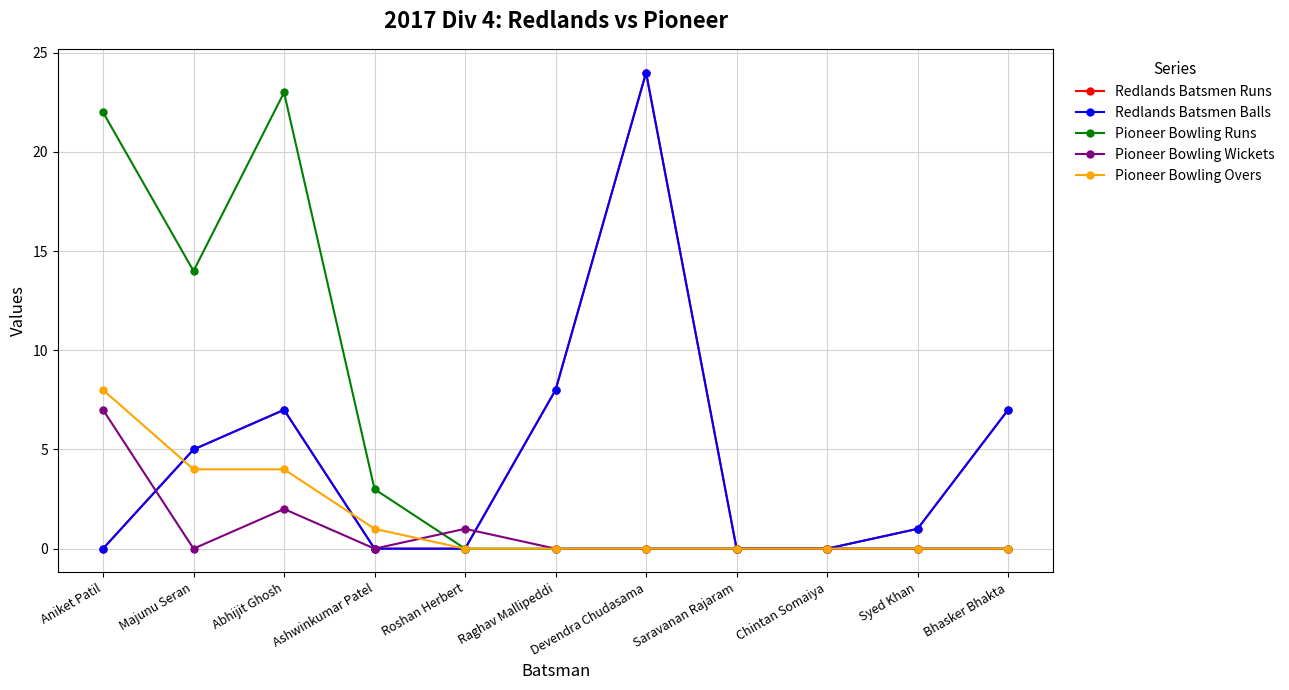

What is the sum of all Redlands Batsmen Runs values?

52